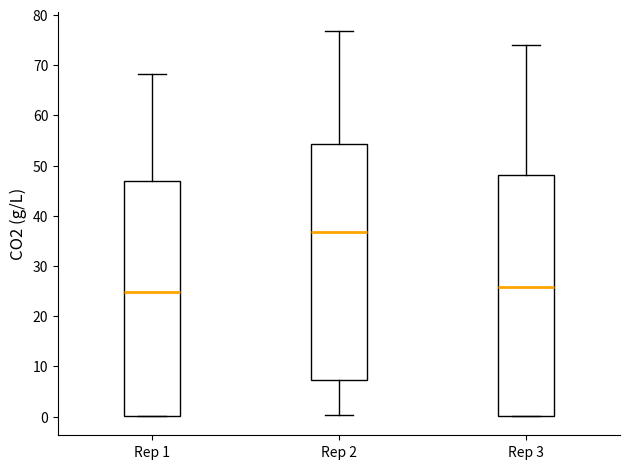

Which box has the lowest median line?

Rep 1